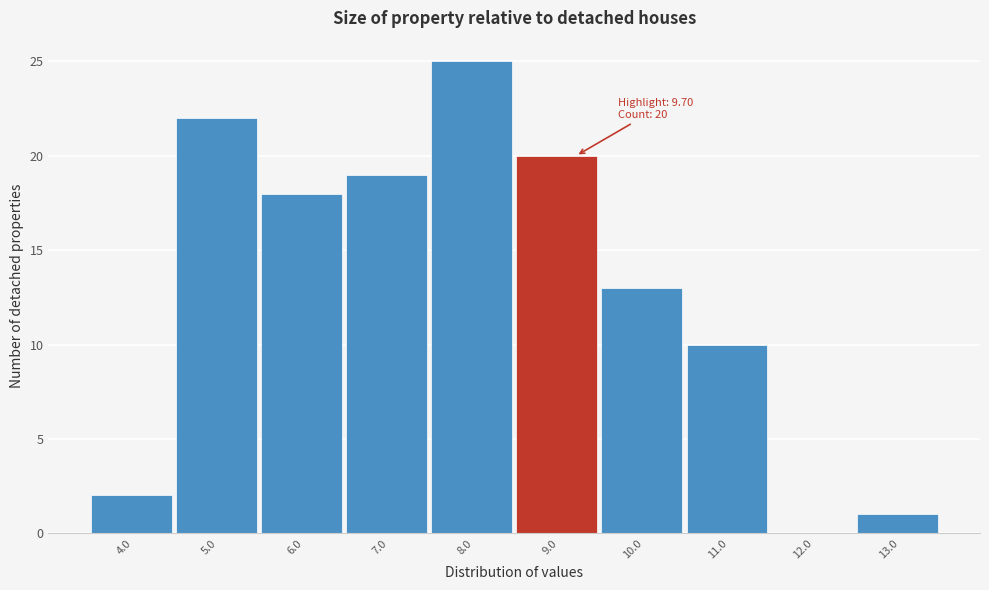

Reading left to right, extract all data points from this chart.

4.0=2	5.0=22	6.0=18	7.0=19	8.0=25	9.0=20	10.0=13	11.0=10	12.0=0	13.0=1